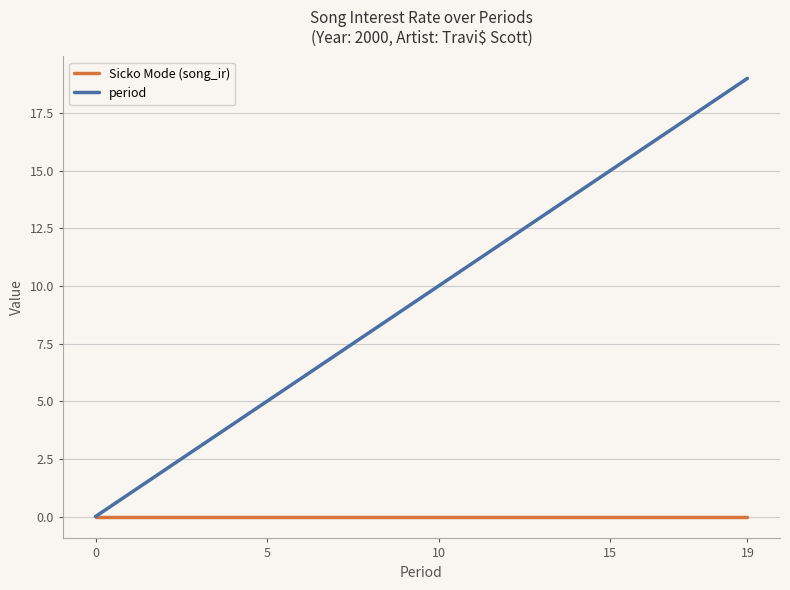

How many lines are shown in the chart?

2